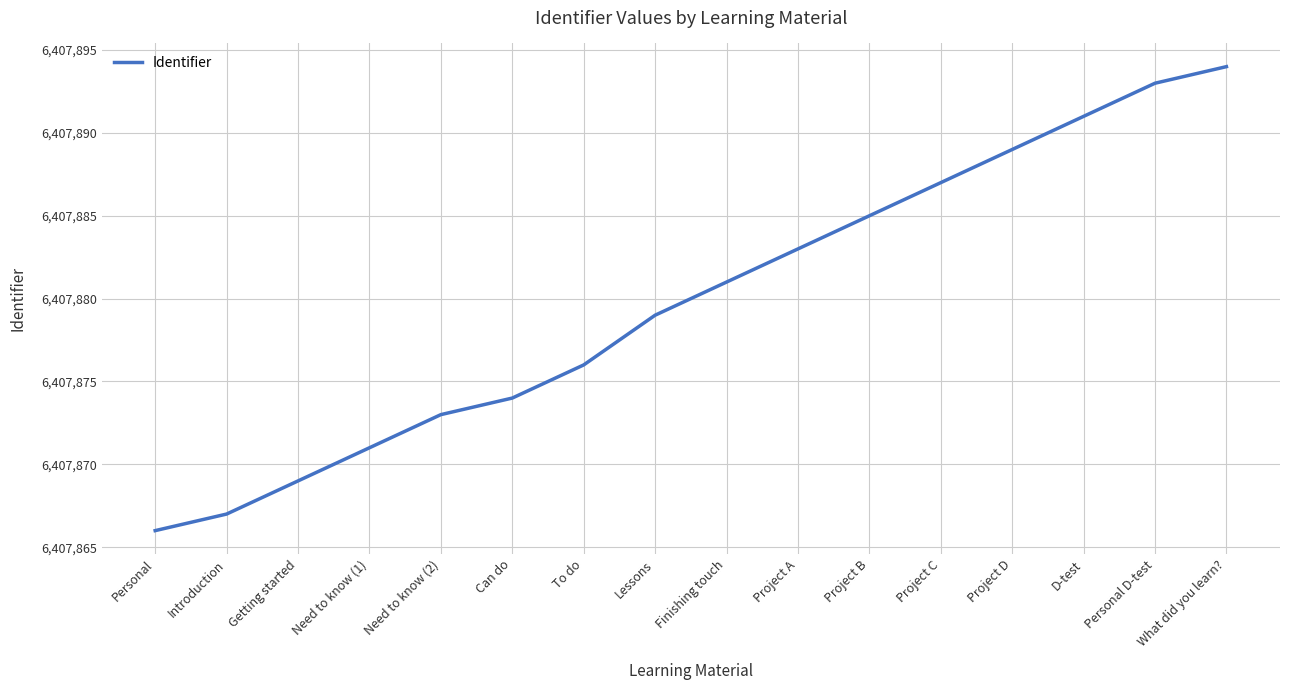

The value at Project B is 6407885. True or false?

True